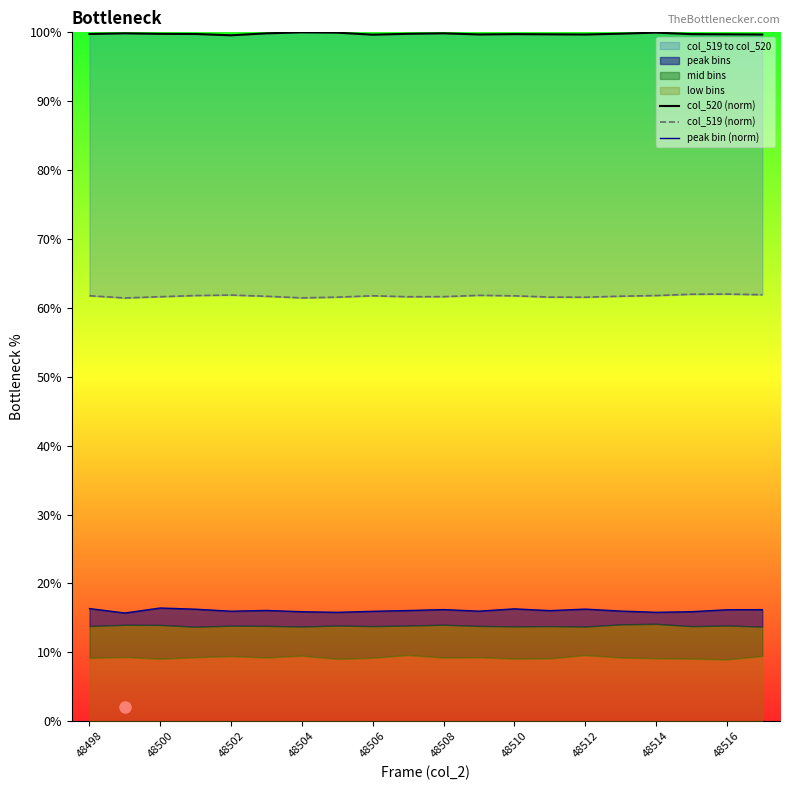

The value of col_519 (norm) at 19 is 83.5. True or false?

False